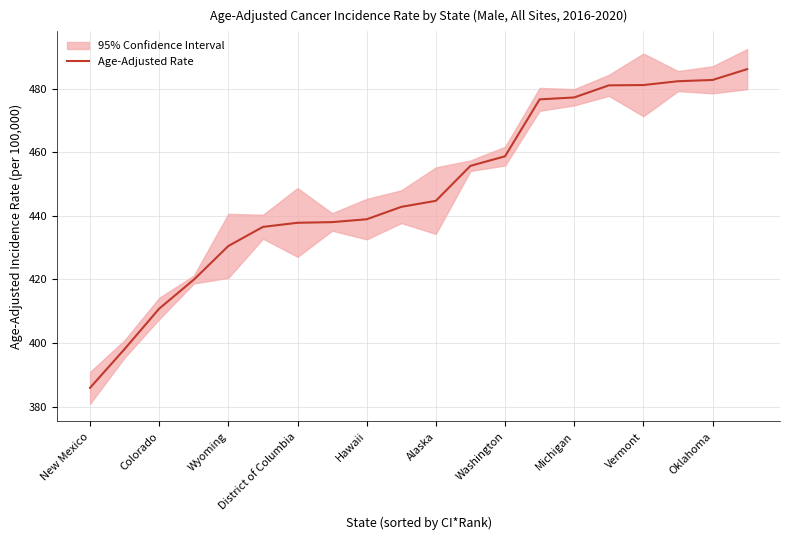

Does the chart display data point markers on the line(s)?

No